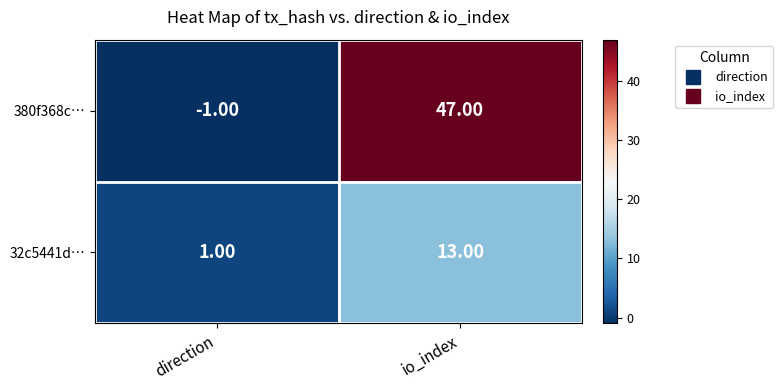

Rank the categories by 32c5441d… value from highest to lowest.

io_index, direction